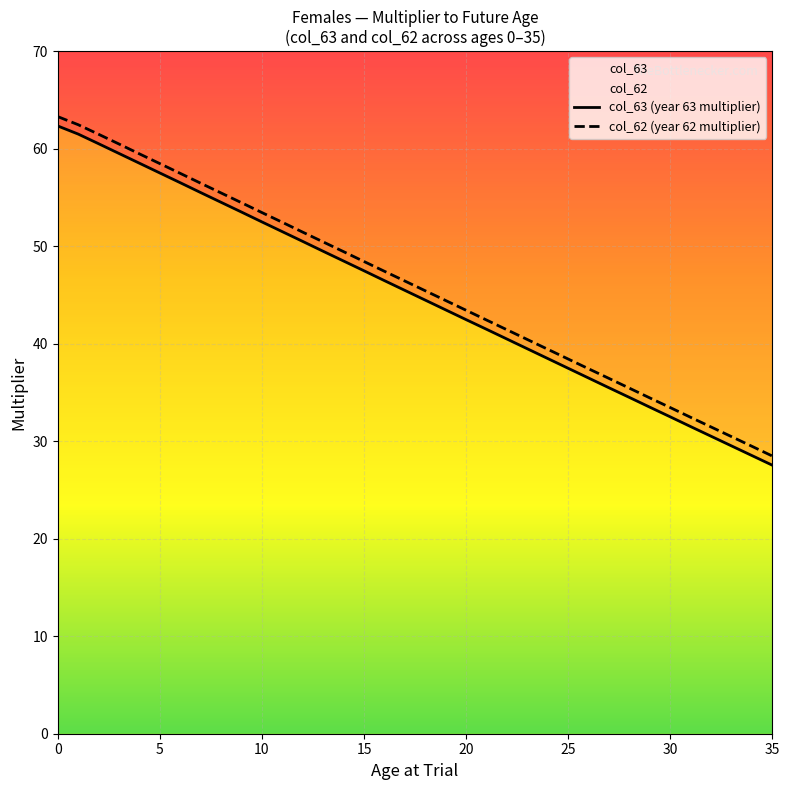

Is it true that col_62 (year 62 multiplier) equals 19.8 at 30?

False